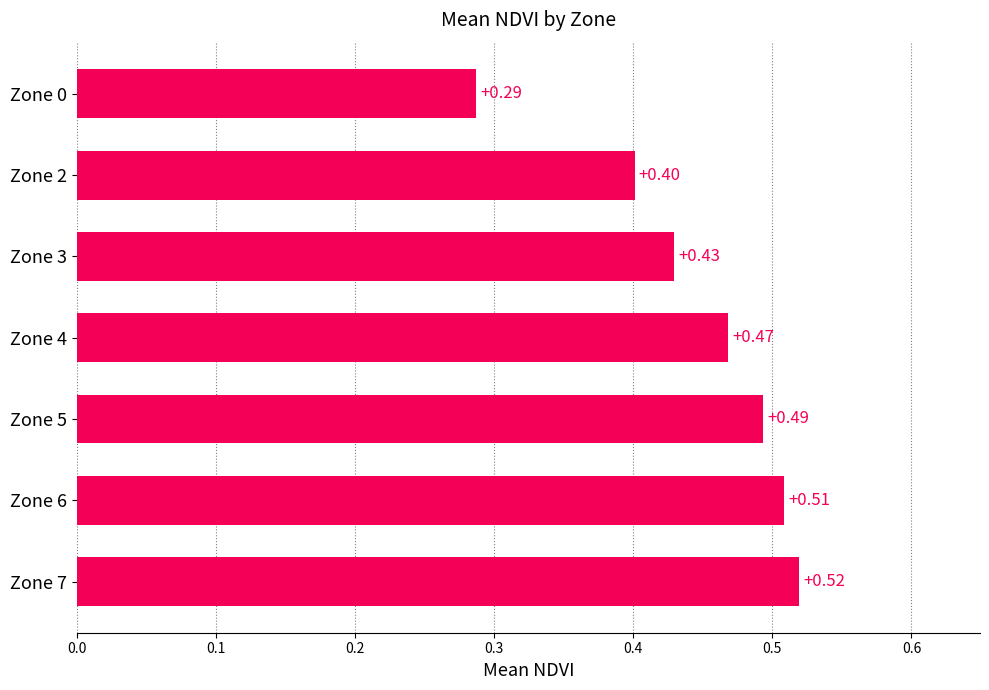

Which category has the highest value across all series?

Zone 7